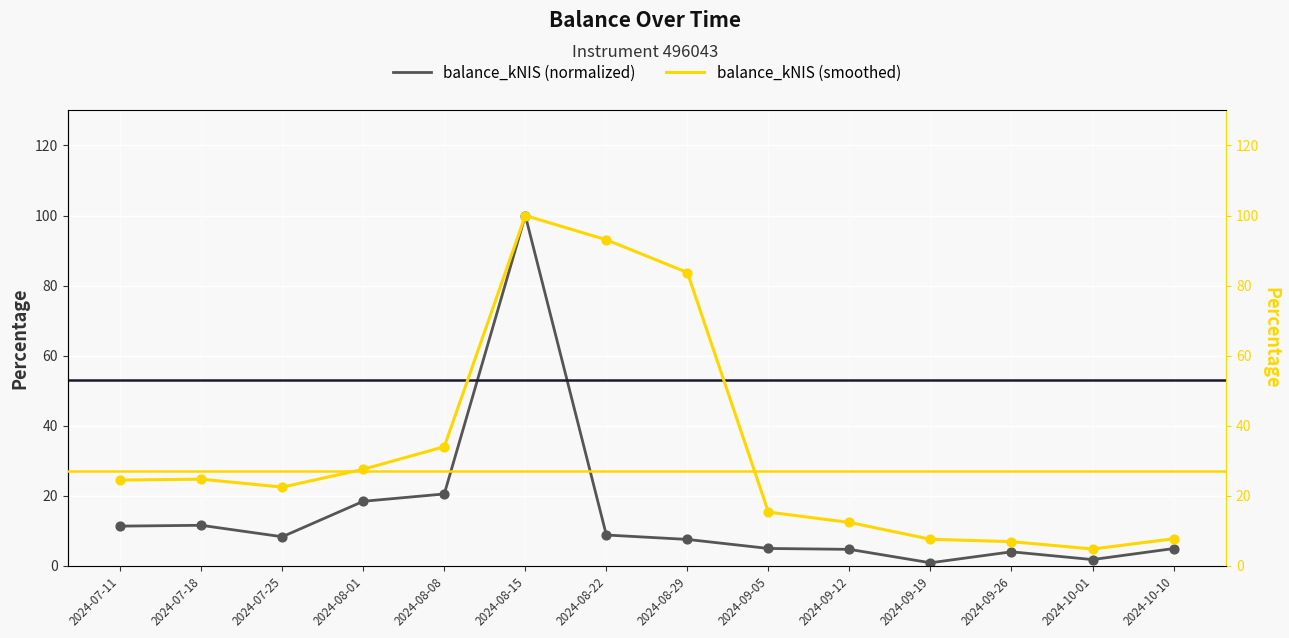

Which series has the largest total across all categories?

balance_kNIS (smoothed)